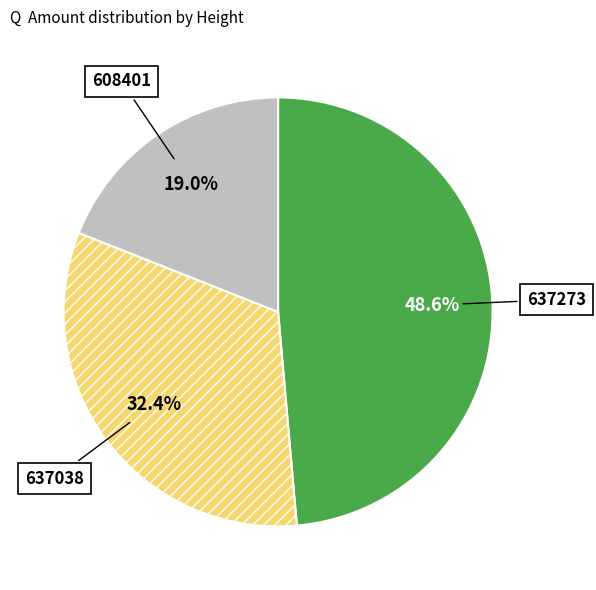

True or false: 637038 accounts for 22% of the total.

False